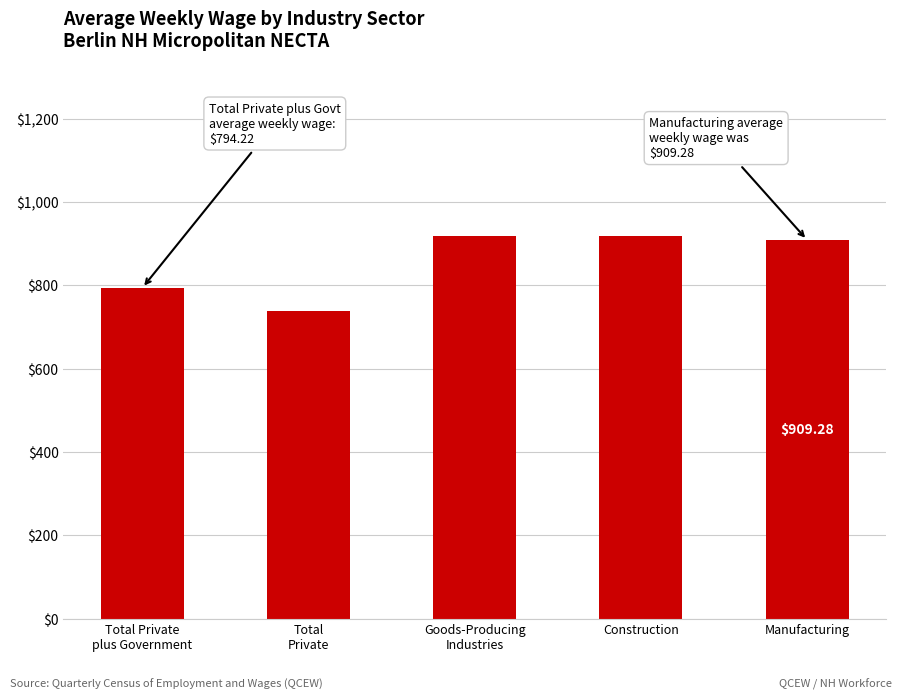

What is the average value?

856.0